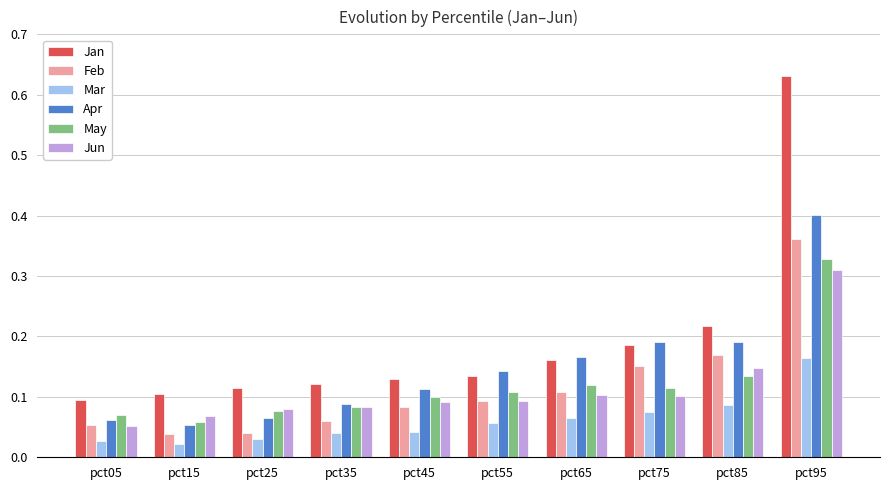

What is the difference between the maximum and second lowest values in the Jan series?

0.5